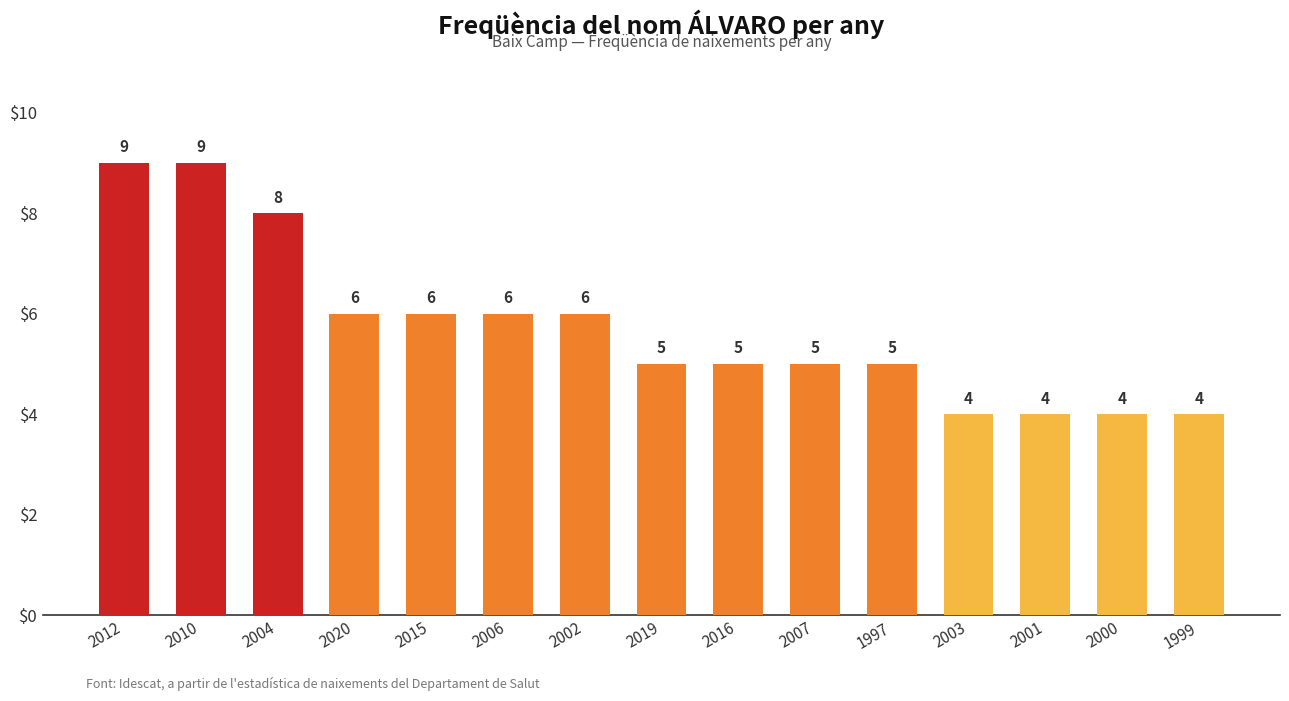

What is the label of the 5th bar from the right?

1997